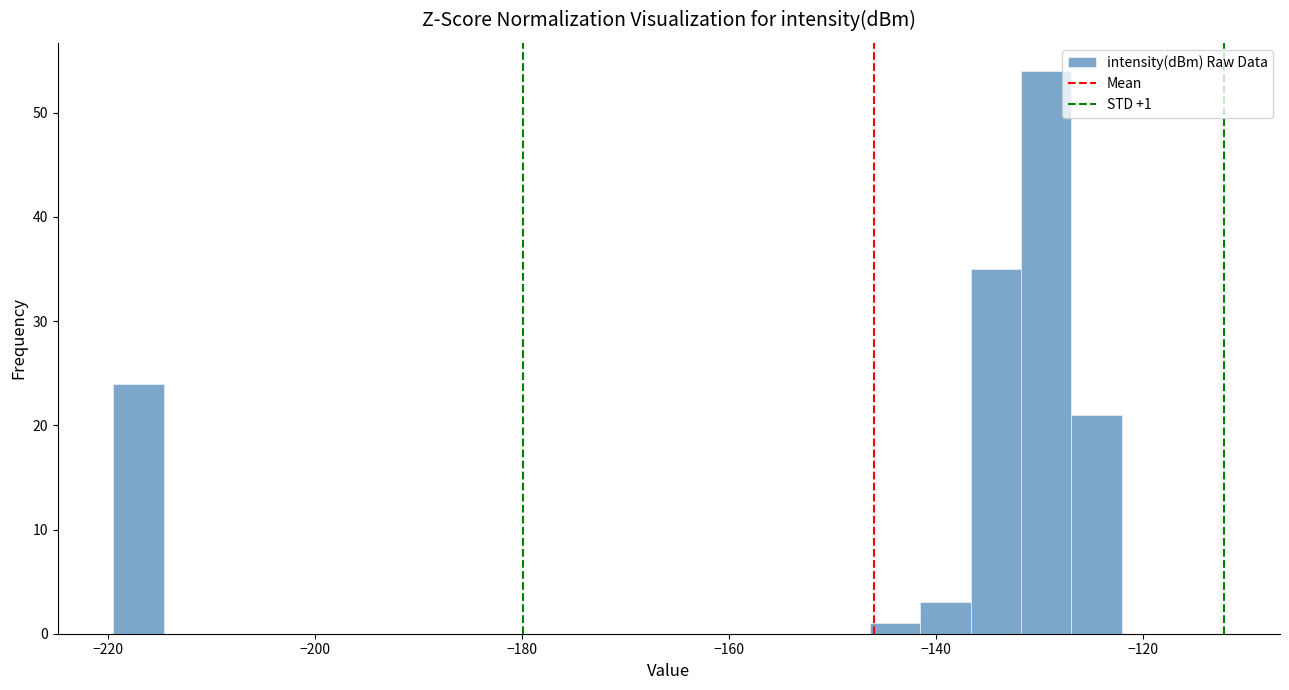

Around what value on the x-axis is the tallest bar? Give the approximate position of its centre, as read against the axis.

-130